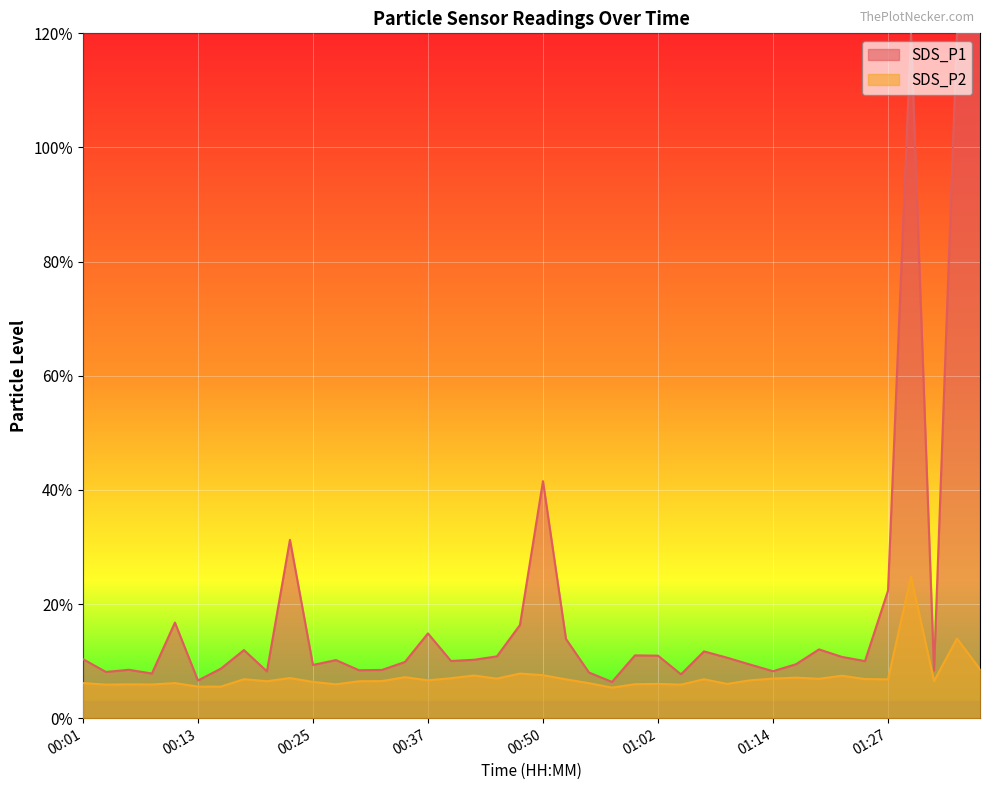

Reading left to right, extract all data points from this chart.

6.2	5.9	5.9	5.9	6.2	5.5	5.5	6.8	6.5	7.0	6.3	5.9	6.5	6.5	7.2	6.6	7.0	7.5	6.9	7.8	7.5	6.8	6.1	5.3	6.0	6.0	5.9	6.8	6.0	6.6	6.9	7.1	6.9	7.4	6.8	6.8	24.8	6.5	13.9	8.6